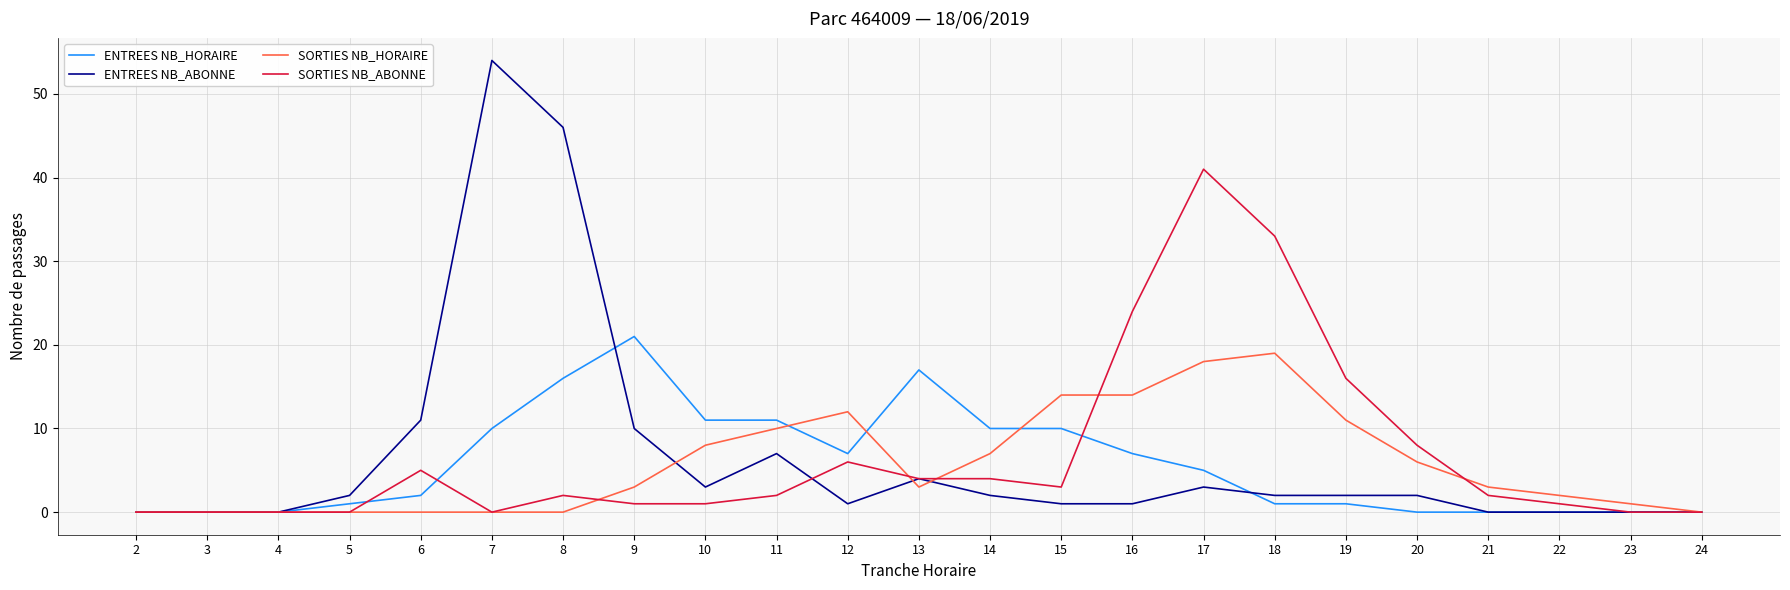

Which category has the highest value in the ENTREES NB_HORAIRE series?

9